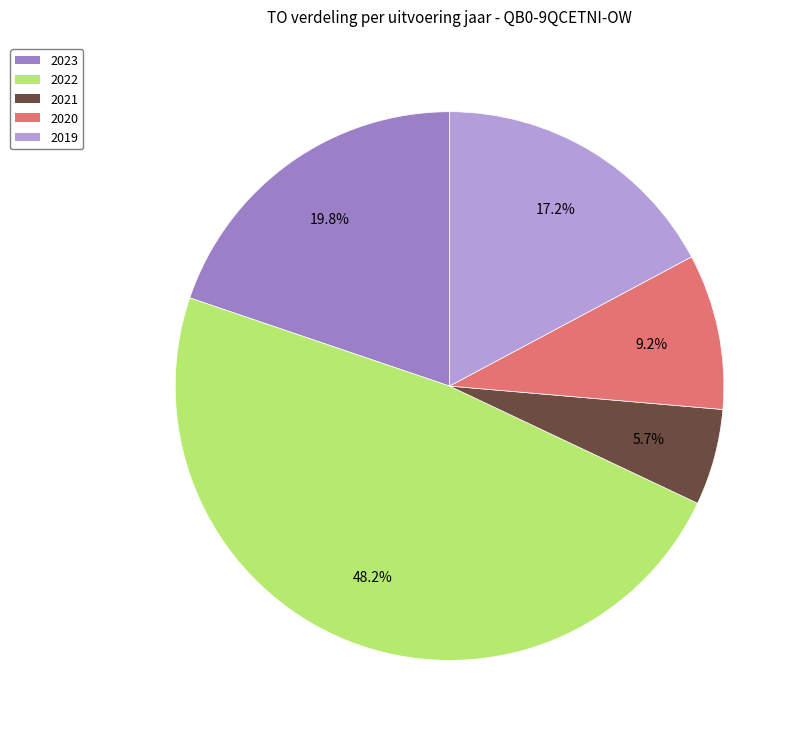

Is there a majority slice in this chart?

No